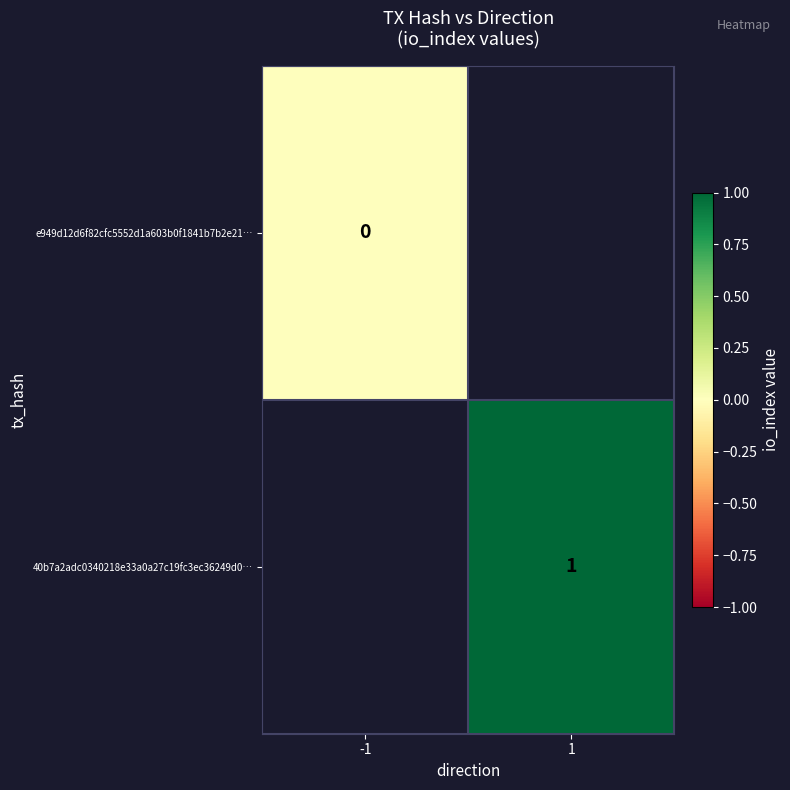

The 40b7a2adc0340218e33a0a27c19fc3ec36249d0… series shows 1 at 1. True or false?

True